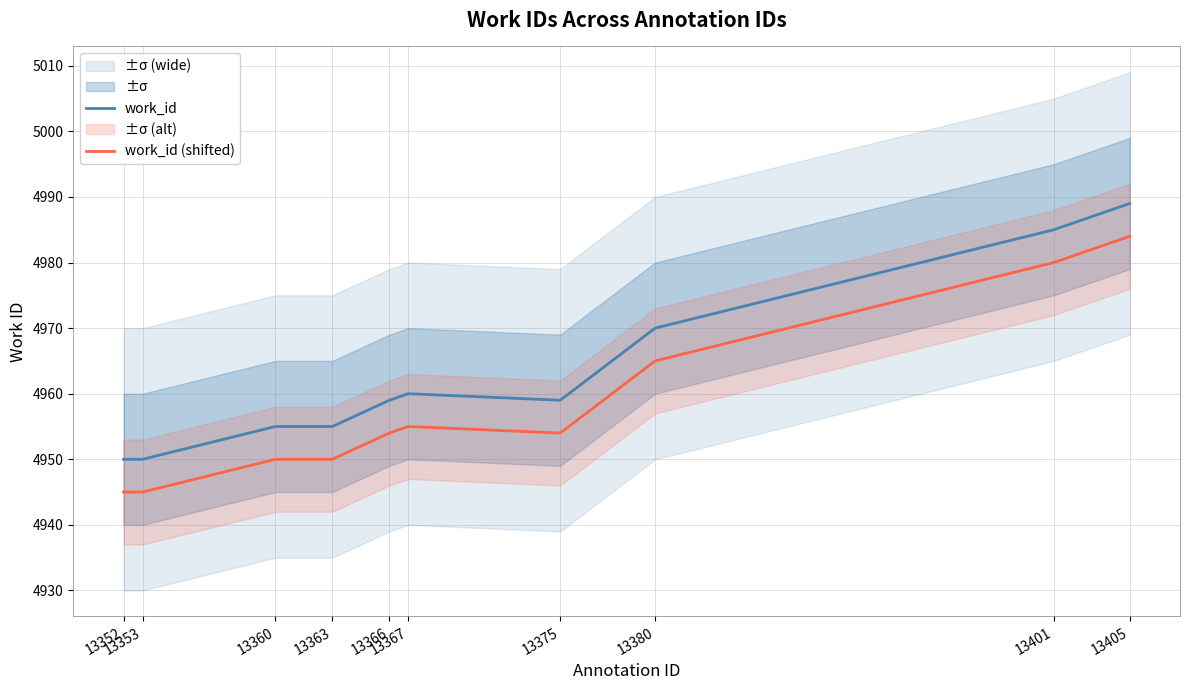

Where is the first local minimum for work_id?

13375